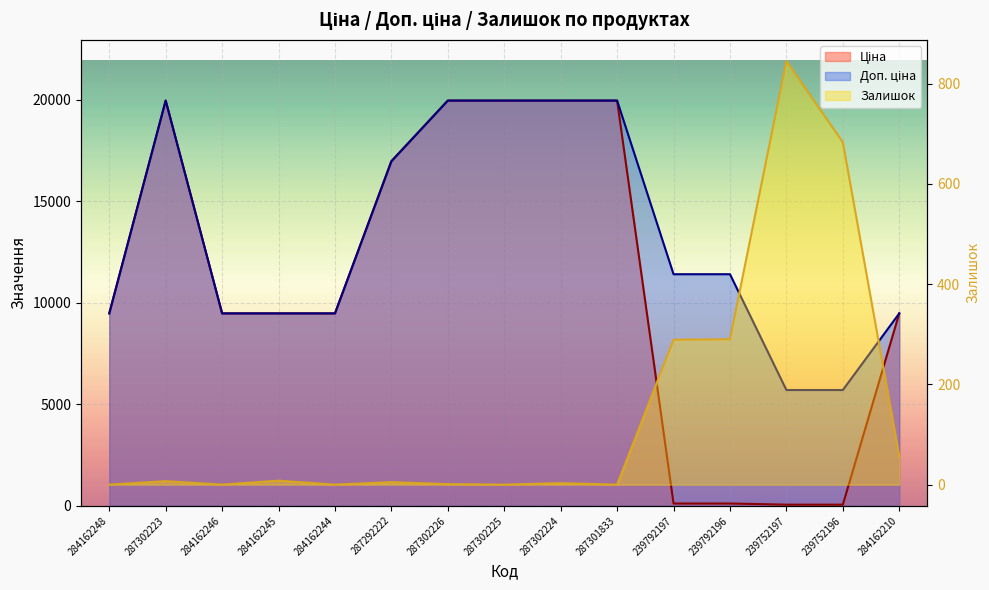

What is the sum of the Залишок values at 239752197 and 287302224?

848.0